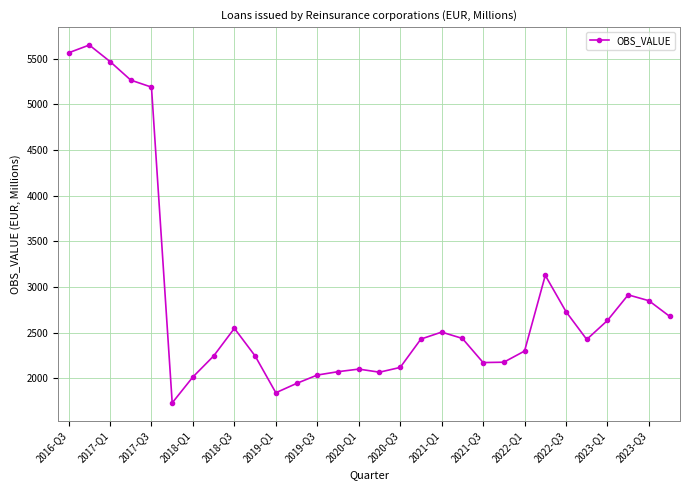

True or false: the data has more than 1 interior local peaks.

True